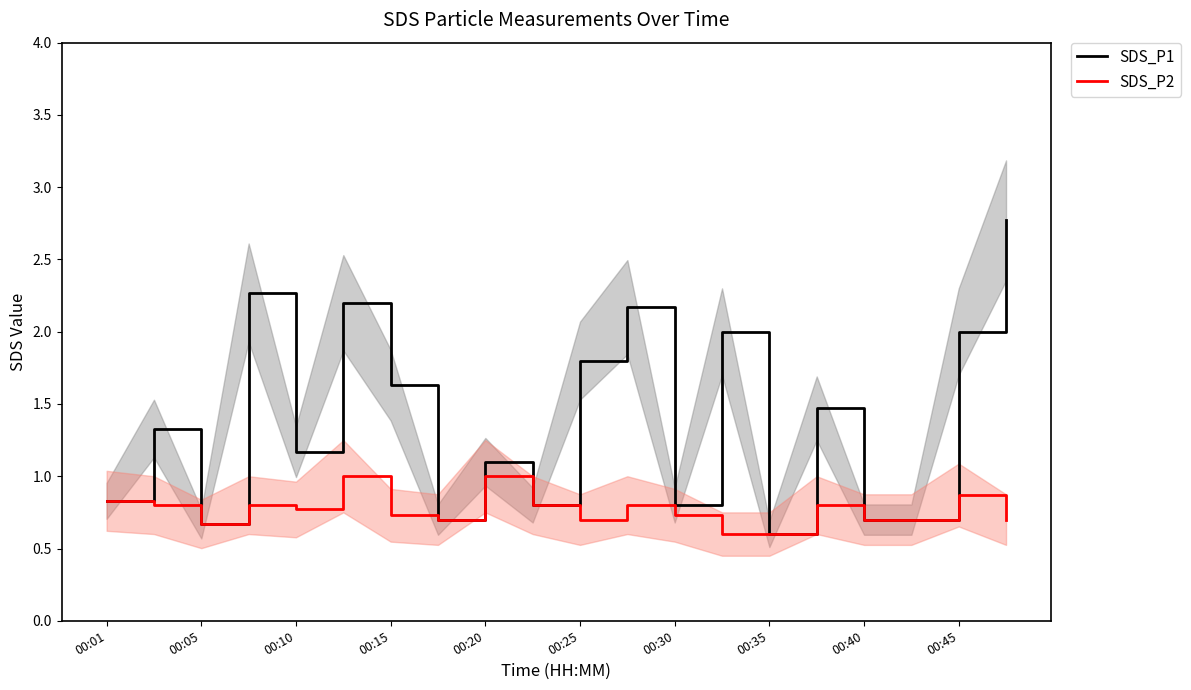

How many lines are shown in the chart?

2